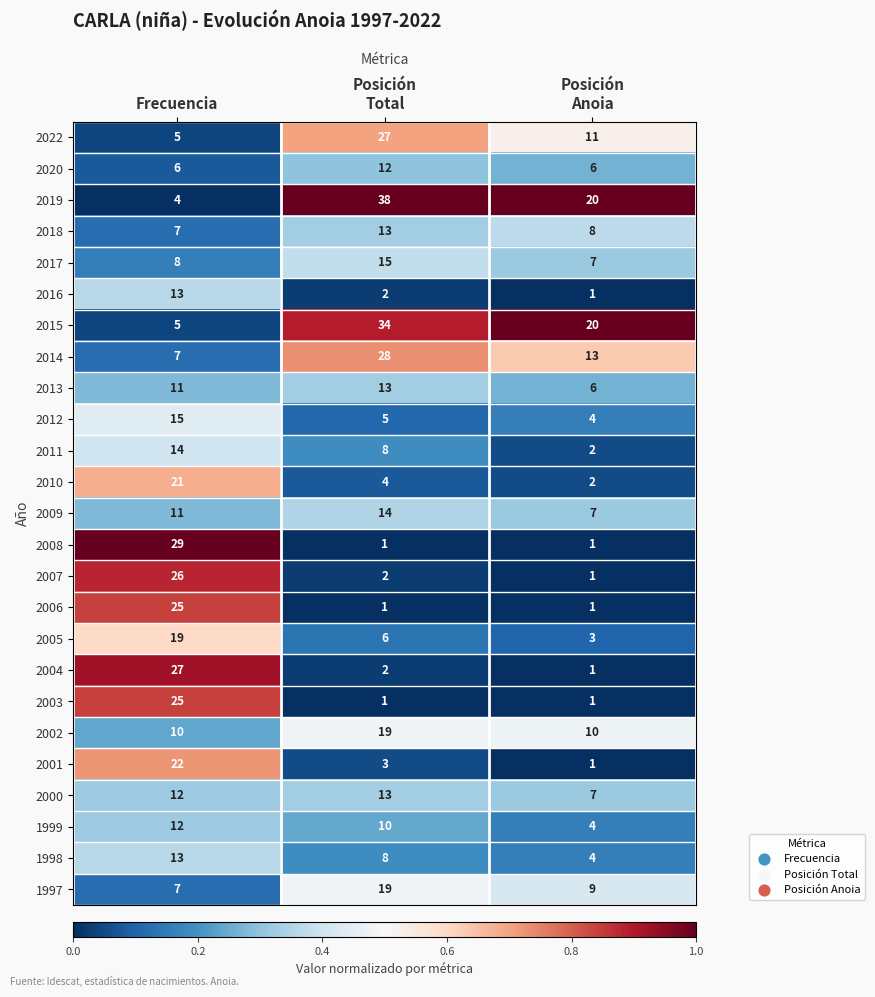

What is the average value of the 2002 series?

13